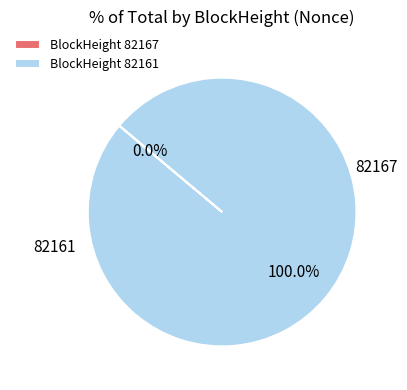

What is the change in value from 82167 to 82161?

+43586